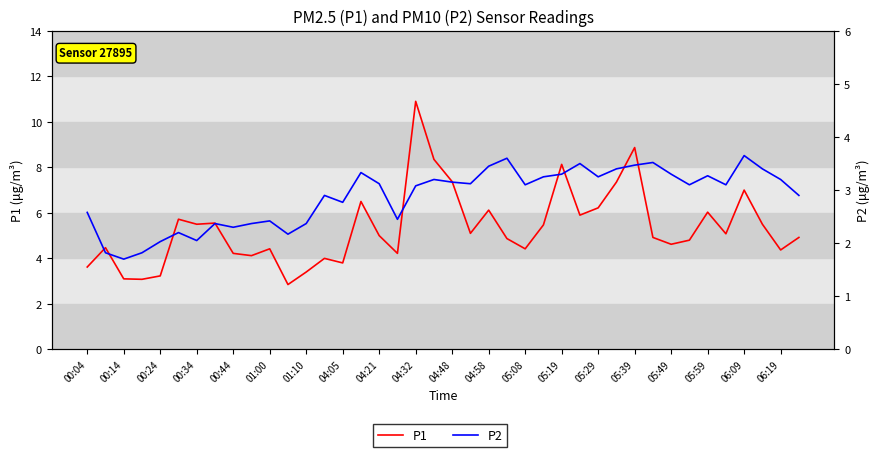

What is the minimum value shown in the chart?

1.7